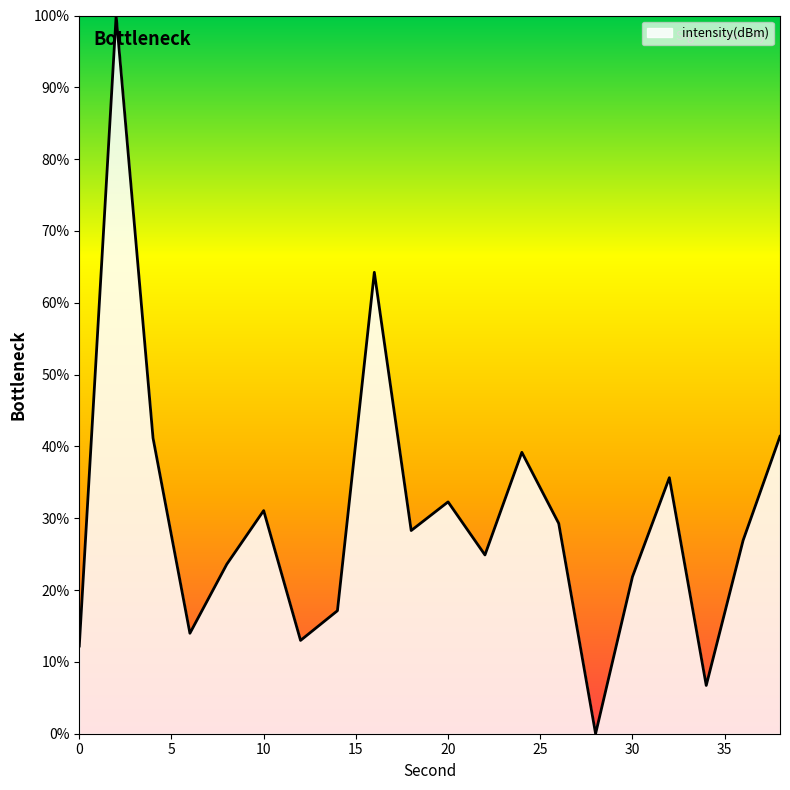

How many lines are shown in the chart?

1